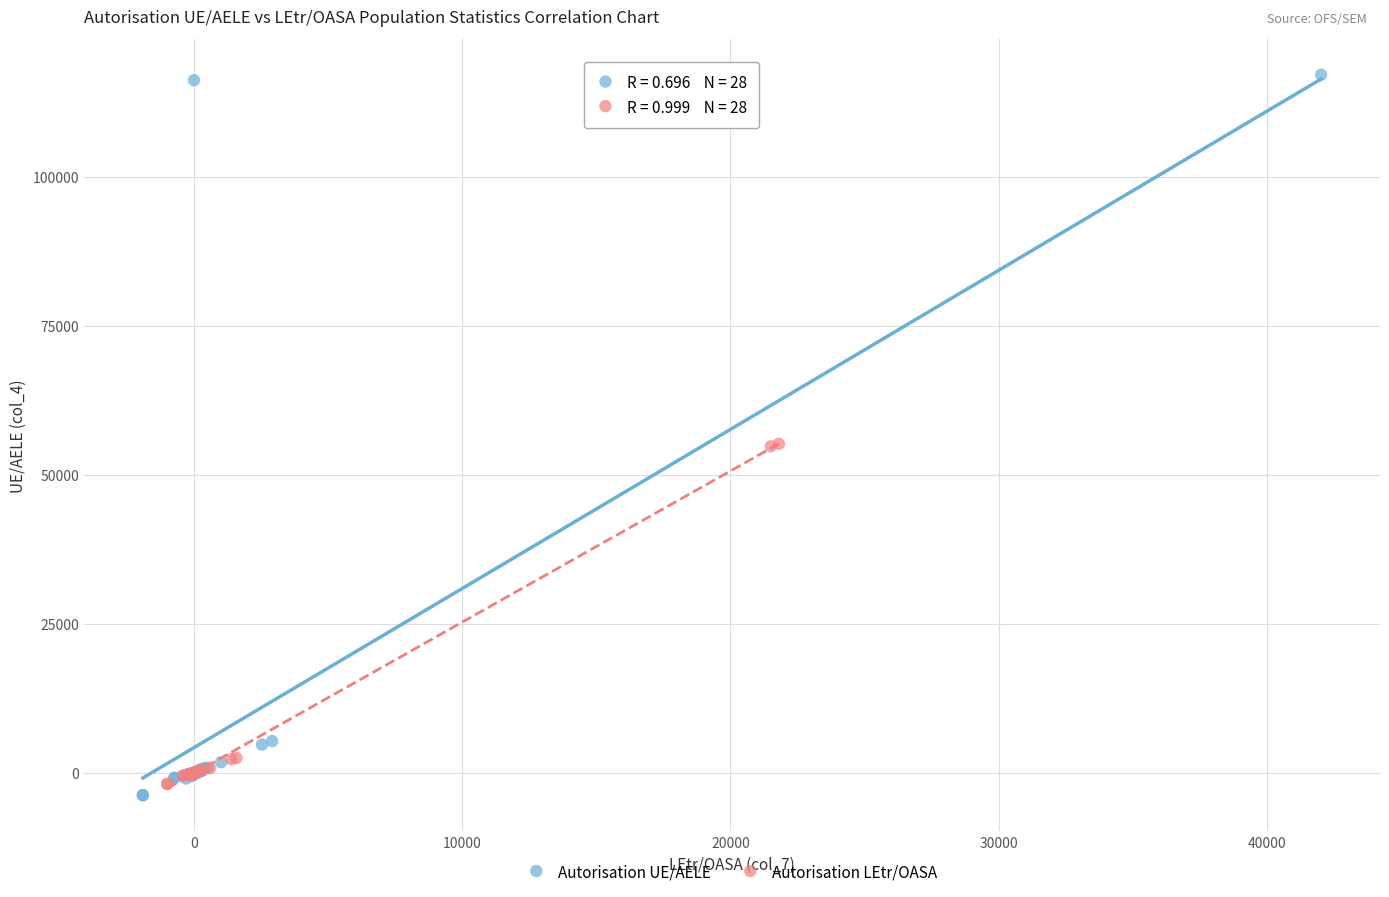

What are all the series names shown in the legend?

Autorisation UE/AELE, Autorisation LEtr/OASA